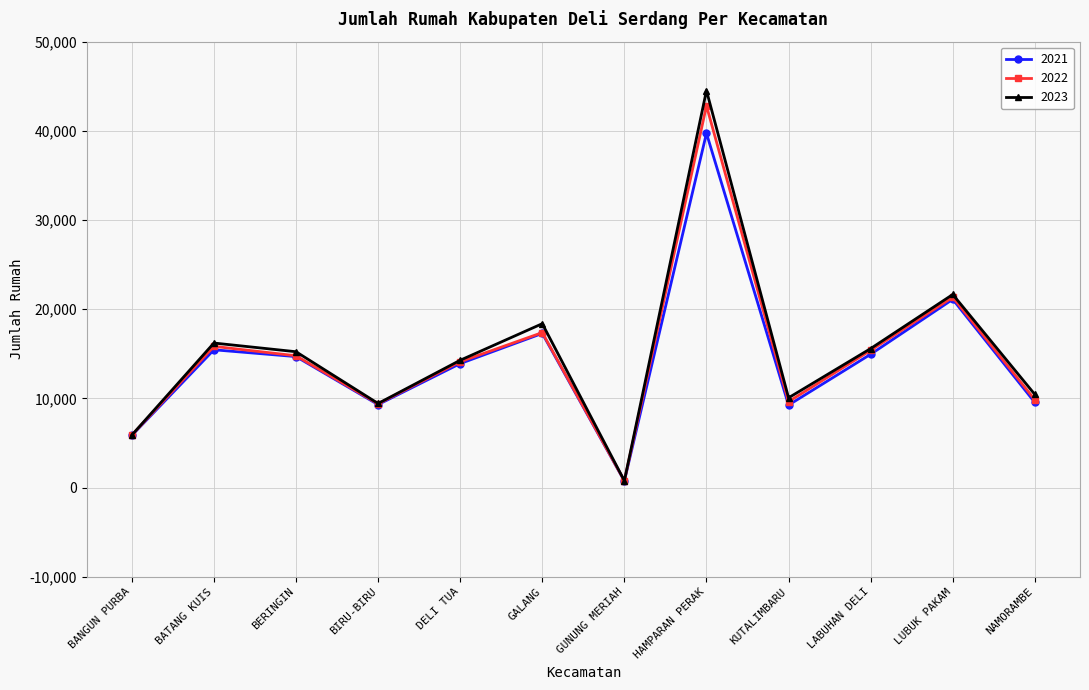

Which series changed the most between DELI TUA and KUTALIMBARU?

2021